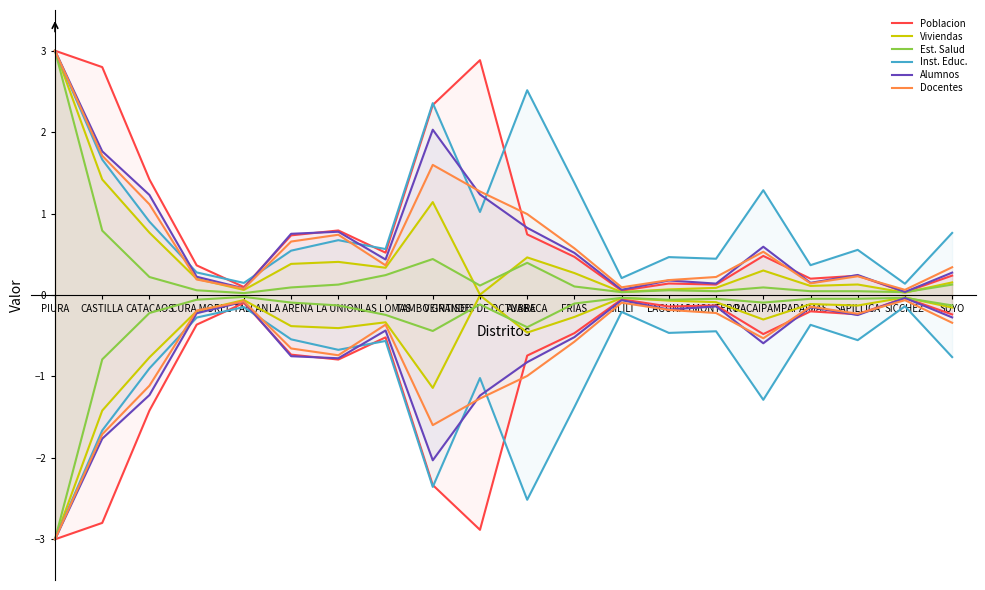

Which series has the largest range (max minus min)?

Viviendas